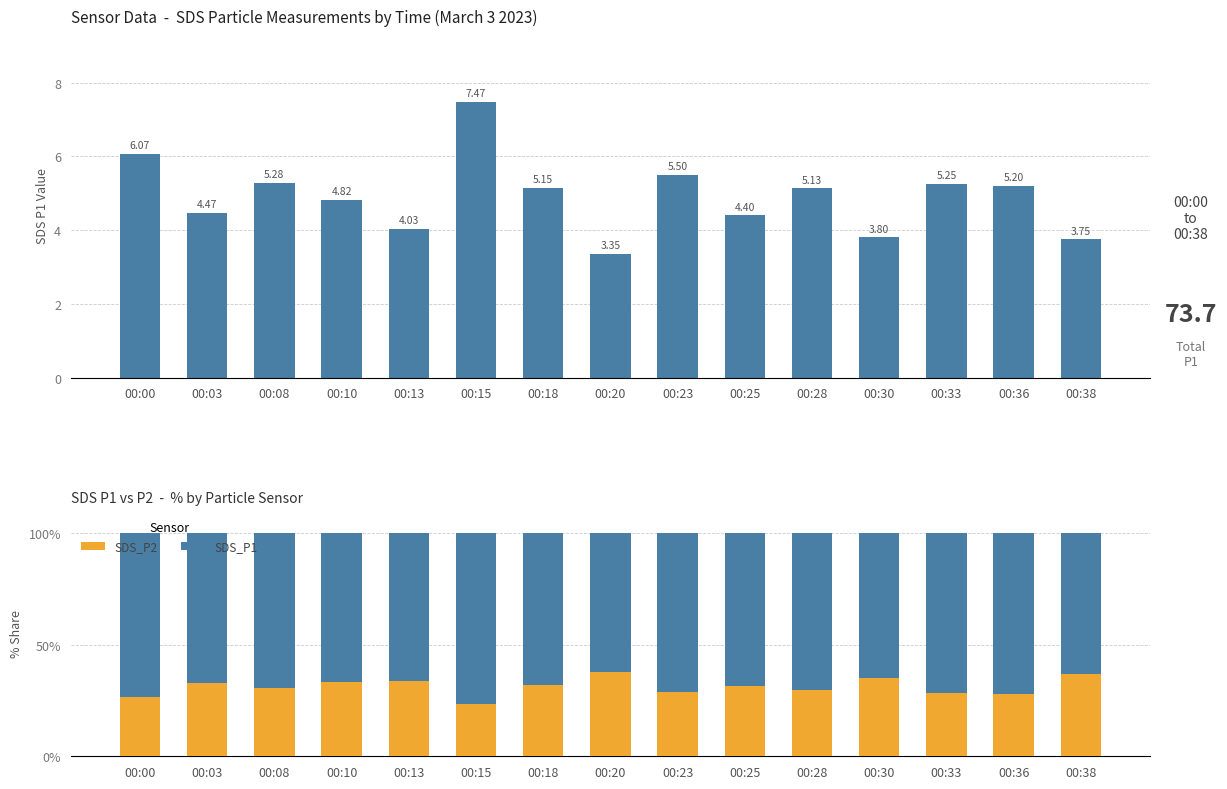

What is the difference between the SDS_P1 values at 00:08 and 00:13?

3.4